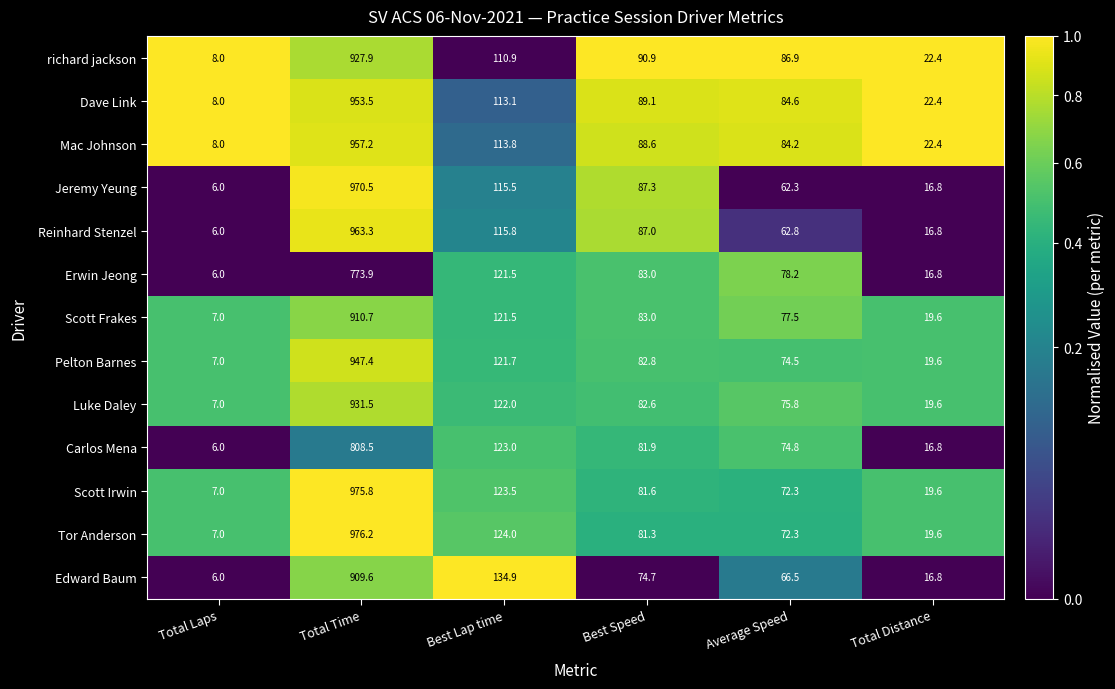

How many data points does each series have?

6